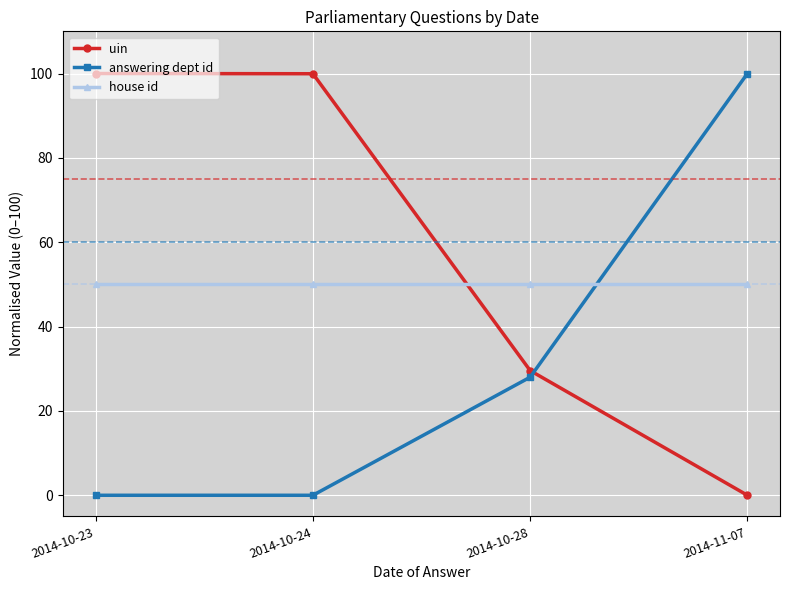

The house id series shows 50.0 at 2014-10-24. True or false?

True